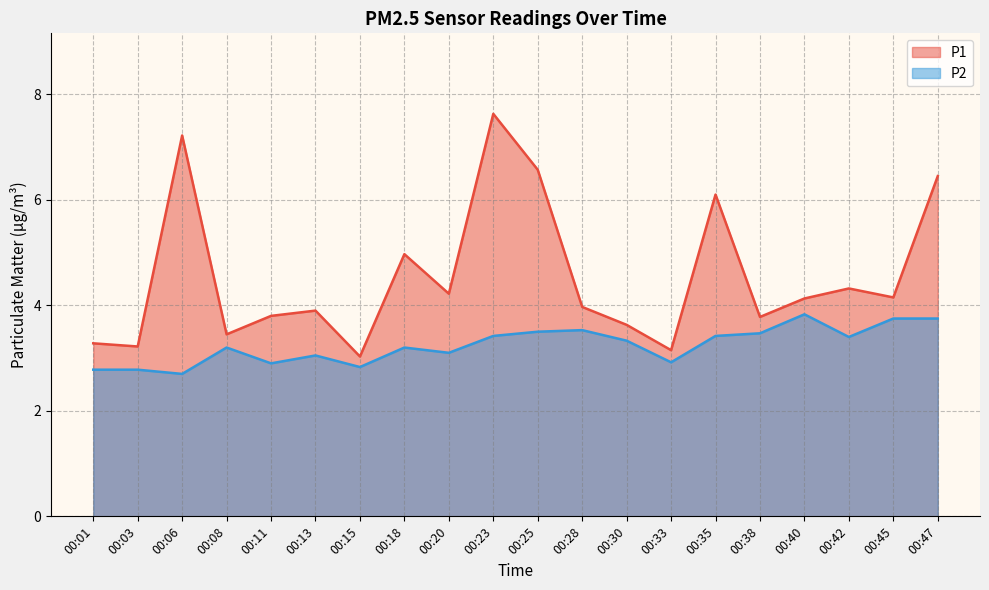

What value does the P2 series have at 00:25?

3.5